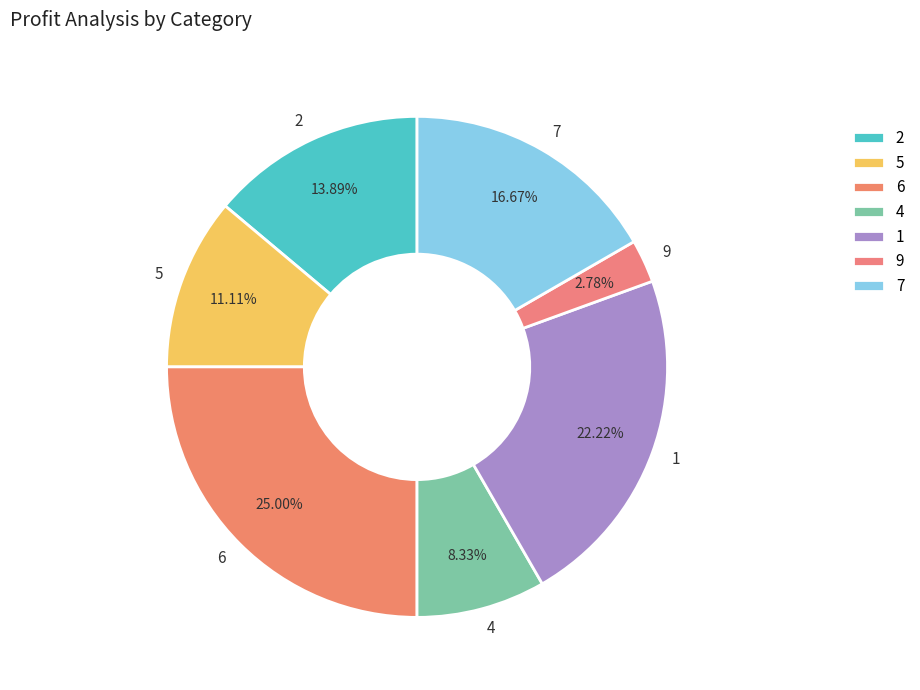

What is the smallest slice in the pie chart?

9